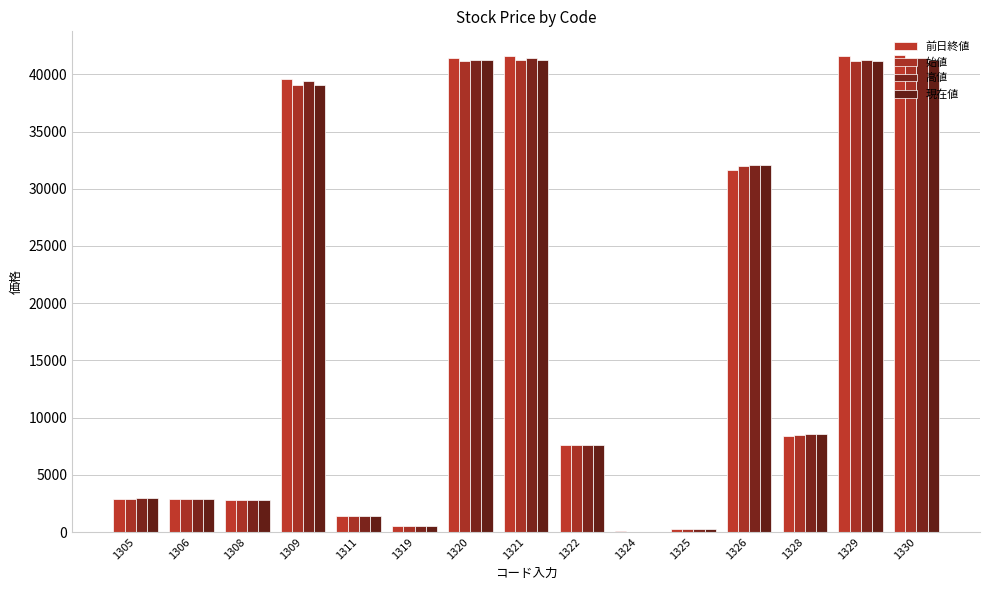

What is the total value across all series at 1319?

1992.3